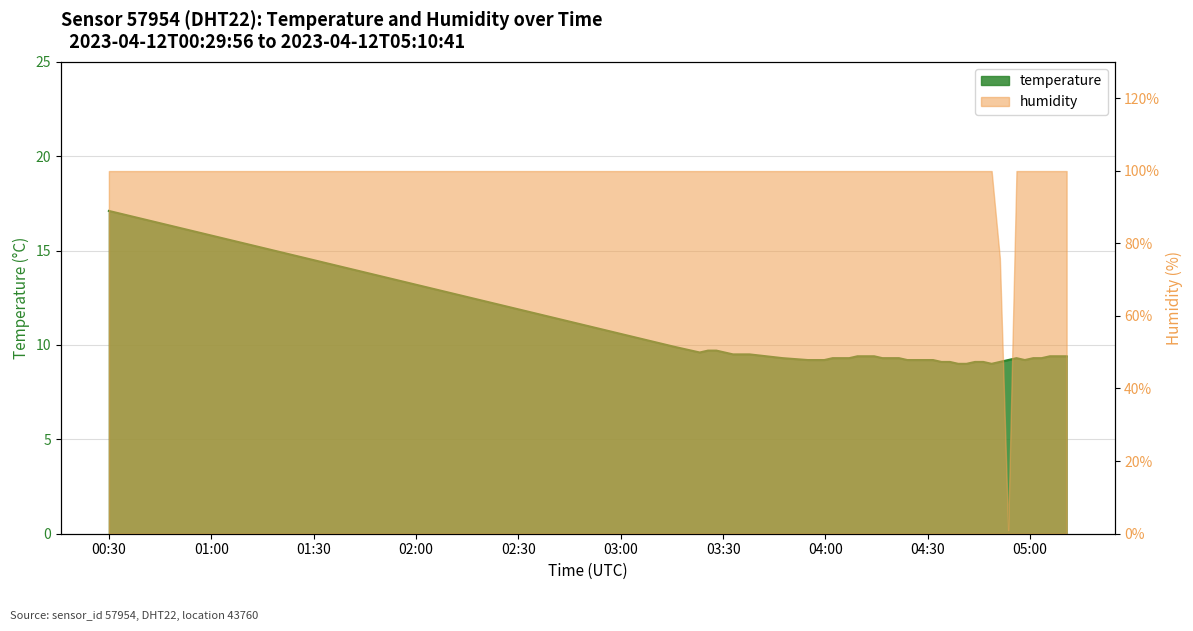

What is the label of the 10th point from the right?

2023-04-12T04:48:42